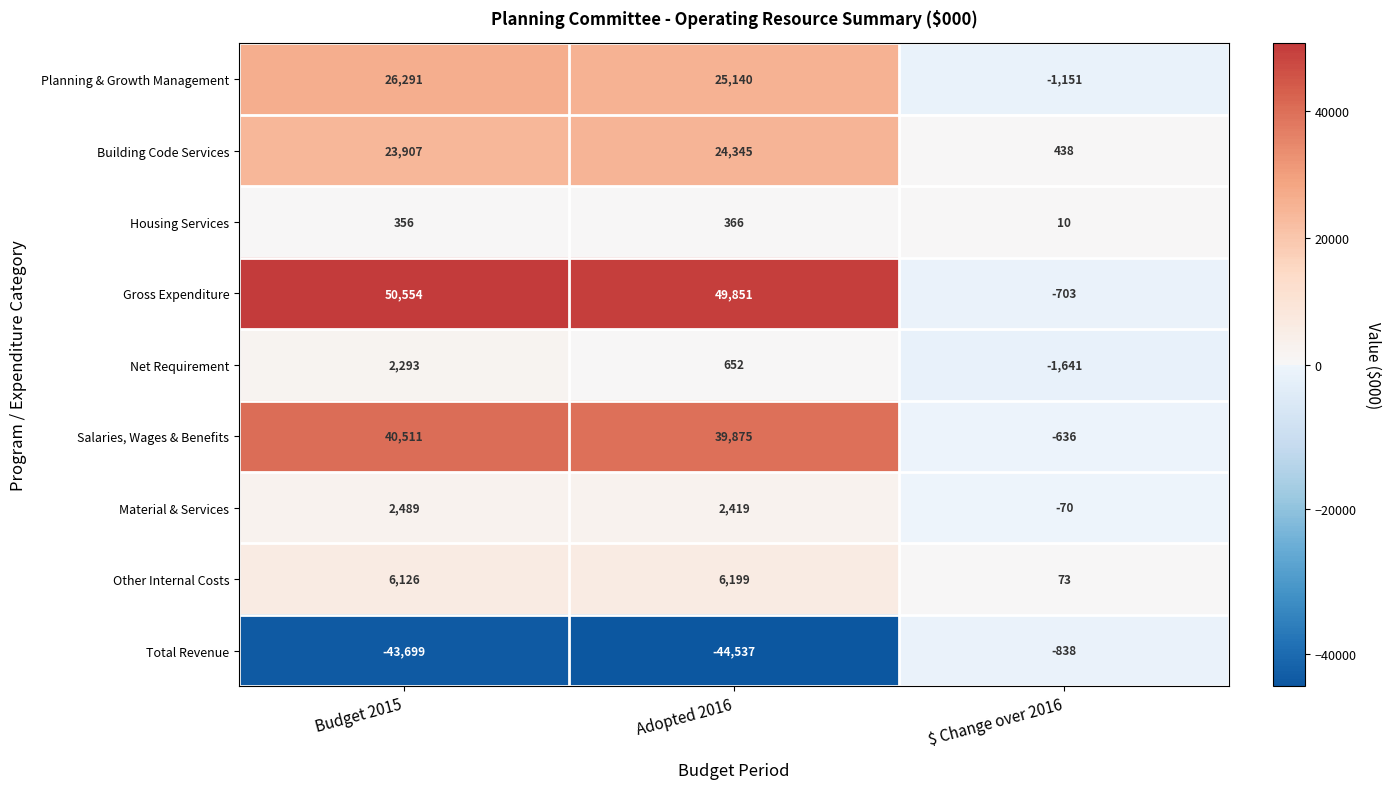

What is the sum of all Housing Services values?

732